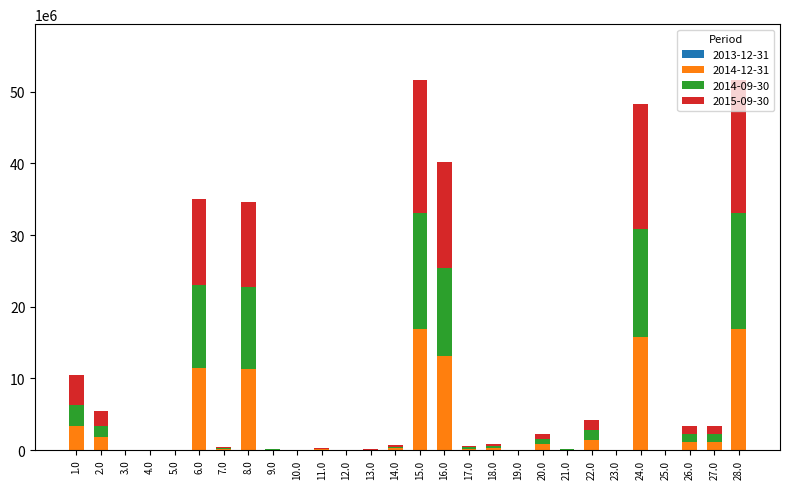

The value of 2014-12-31 at 12.0 is -10813382. True or false?

False